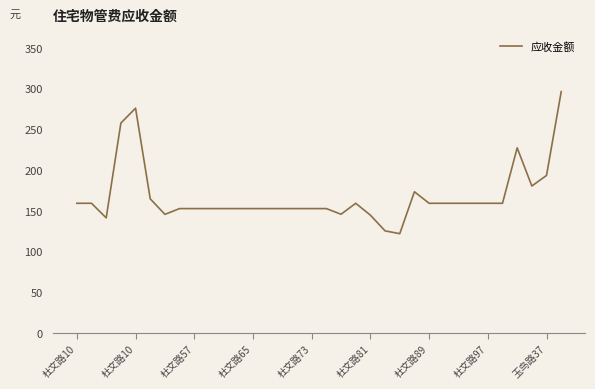

How many distinct data groups are displayed?

1